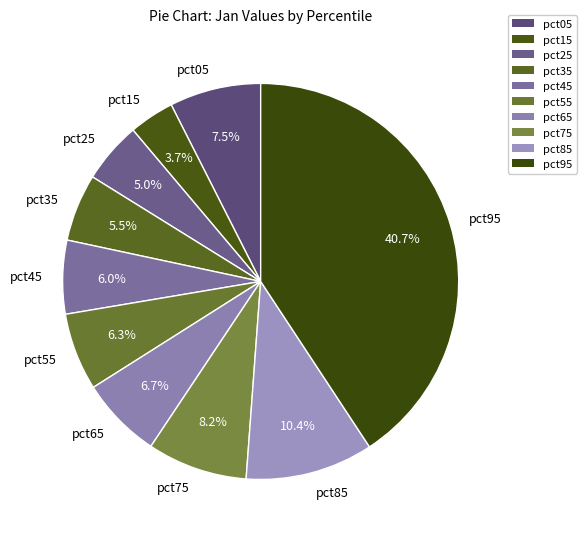

Does any single category account for the majority?

No